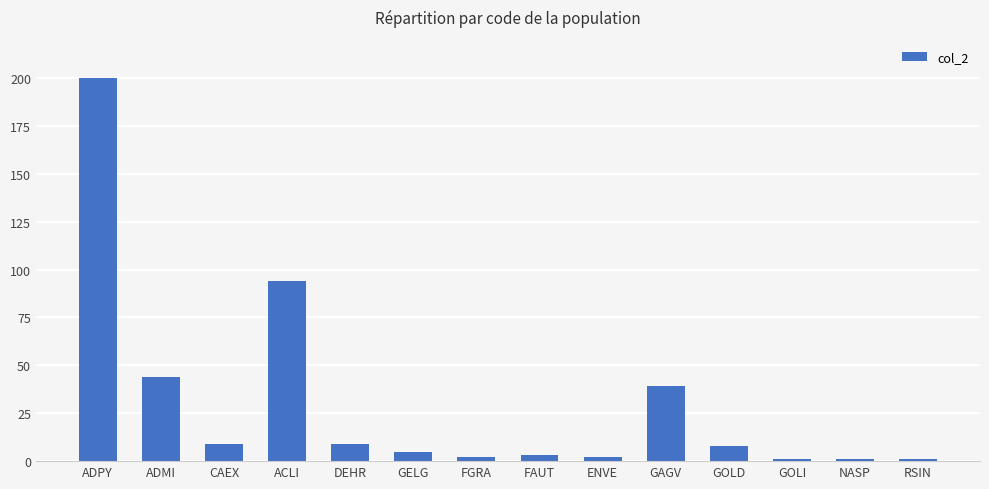

Which category has the highest value across all series?

ADPY